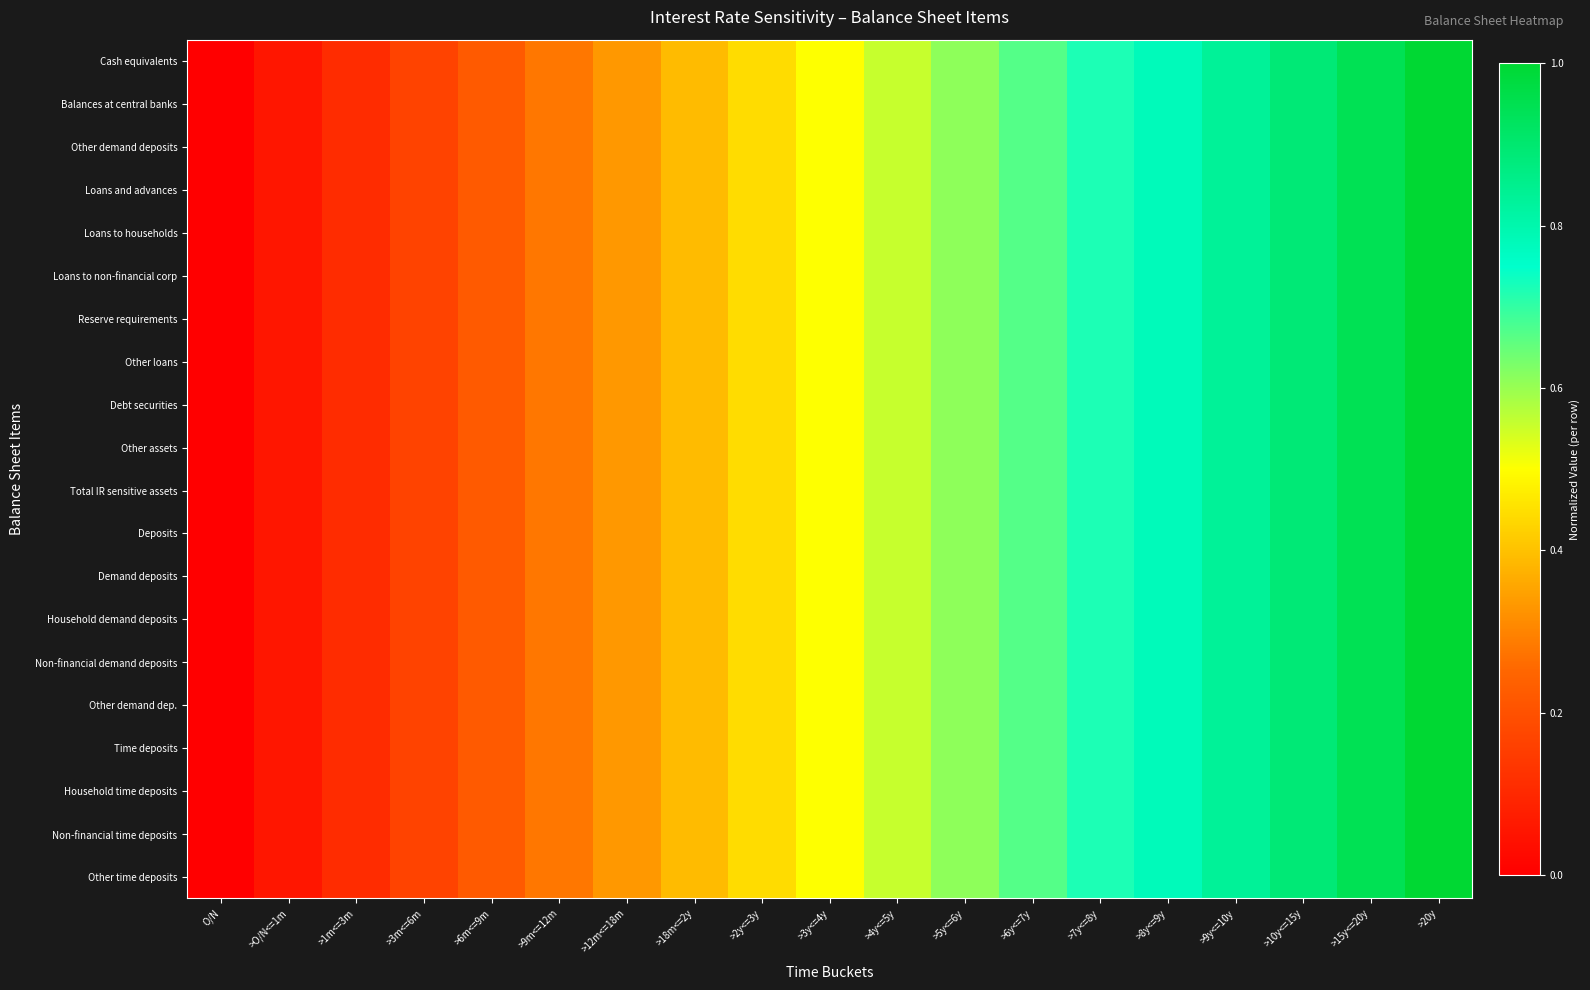

Reading left to right, transcribe all the data shown in this chart.

Cash equivalents: O/N=0.0	>O/N<=1m=0.1	>1m<=3m=0.1	>3m<=6m=0.2	>6m<=9m=0.2	>9m<=12m=0.3	>12m<=18m=0.3	>18m<=2y=0.4	>2y<=3y=0.4	>3y<=4y=0.5	>4y<=5y=0.6	>5y<=6y=0.6	>6y<=7y=0.7	>7y<=8y=0.7	>8y<=9y=0.8	>9y<=10y=0.8	>10y<=15y=0.9	>15y<=20y=0.9	>20y=1.0
Balances at central banks: O/N=0.0	>O/N<=1m=0.1	>1m<=3m=0.1	>3m<=6m=0.2	>6m<=9m=0.2	>9m<=12m=0.3	>12m<=18m=0.3	>18m<=2y=0.4	>2y<=3y=0.4	>3y<=4y=0.5	>4y<=5y=0.6	>5y<=6y=0.6	>6y<=7y=0.7	>7y<=8y=0.7	>8y<=9y=0.8	>9y<=10y=0.8	>10y<=15y=0.9	>15y<=20y=0.9	>20y=1.0
Other demand deposits: O/N=0.0	>O/N<=1m=0.1	>1m<=3m=0.1	>3m<=6m=0.2	>6m<=9m=0.2	>9m<=12m=0.3	>12m<=18m=0.3	>18m<=2y=0.4	>2y<=3y=0.4	>3y<=4y=0.5	>4y<=5y=0.6	>5y<=6y=0.6	>6y<=7y=0.7	>7y<=8y=0.7	>8y<=9y=0.8	>9y<=10y=0.8	>10y<=15y=0.9	>15y<=20y=0.9	>20y=1.0
Loans and advances: O/N=0.0	>O/N<=1m=0.1	>1m<=3m=0.1	>3m<=6m=0.2	>6m<=9m=0.2	>9m<=12m=0.3	>12m<=18m=0.3	>18m<=2y=0.4	>2y<=3y=0.4	>3y<=4y=0.5	>4y<=5y=0.6	>5y<=6y=0.6	>6y<=7y=0.7	>7y<=8y=0.7	>8y<=9y=0.8	>9y<=10y=0.8	>10y<=15y=0.9	>15y<=20y=0.9	>20y=1.0
Loans to households: O/N=0.0	>O/N<=1m=0.1	>1m<=3m=0.1	>3m<=6m=0.2	>6m<=9m=0.2	>9m<=12m=0.3	>12m<=18m=0.3	>18m<=2y=0.4	>2y<=3y=0.4	>3y<=4y=0.5	>4y<=5y=0.6	>5y<=6y=0.6	>6y<=7y=0.7	>7y<=8y=0.7	>8y<=9y=0.8	>9y<=10y=0.8	>10y<=15y=0.9	>15y<=20y=0.9	>20y=1.0
Loans to non-financial corp: O/N=0.0	>O/N<=1m=0.1	>1m<=3m=0.1	>3m<=6m=0.2	>6m<=9m=0.2	>9m<=12m=0.3	>12m<=18m=0.3	>18m<=2y=0.4	>2y<=3y=0.4	>3y<=4y=0.5	>4y<=5y=0.6	>5y<=6y=0.6	>6y<=7y=0.7	>7y<=8y=0.7	>8y<=9y=0.8	>9y<=10y=0.8	>10y<=15y=0.9	>15y<=20y=0.9	>20y=1.0
Reserve requirements: O/N=0.0	>O/N<=1m=0.1	>1m<=3m=0.1	>3m<=6m=0.2	>6m<=9m=0.2	>9m<=12m=0.3	>12m<=18m=0.3	>18m<=2y=0.4	>2y<=3y=0.4	>3y<=4y=0.5	>4y<=5y=0.6	>5y<=6y=0.6	>6y<=7y=0.7	>7y<=8y=0.7	>8y<=9y=0.8	>9y<=10y=0.8	>10y<=15y=0.9	>15y<=20y=0.9	>20y=1.0
Other loans: O/N=0.0	>O/N<=1m=0.1	>1m<=3m=0.1	>3m<=6m=0.2	>6m<=9m=0.2	>9m<=12m=0.3	>12m<=18m=0.3	>18m<=2y=0.4	>2y<=3y=0.4	>3y<=4y=0.5	>4y<=5y=0.6	>5y<=6y=0.6	>6y<=7y=0.7	>7y<=8y=0.7	>8y<=9y=0.8	>9y<=10y=0.8	>10y<=15y=0.9	>15y<=20y=0.9	>20y=1.0
Debt securities: O/N=0.0	>O/N<=1m=0.1	>1m<=3m=0.1	>3m<=6m=0.2	>6m<=9m=0.2	>9m<=12m=0.3	>12m<=18m=0.3	>18m<=2y=0.4	>2y<=3y=0.4	>3y<=4y=0.5	>4y<=5y=0.6	>5y<=6y=0.6	>6y<=7y=0.7	>7y<=8y=0.7	>8y<=9y=0.8	>9y<=10y=0.8	>10y<=15y=0.9	>15y<=20y=0.9	>20y=1.0
Other assets: O/N=0.0	>O/N<=1m=0.1	>1m<=3m=0.1	>3m<=6m=0.2	>6m<=9m=0.2	>9m<=12m=0.3	>12m<=18m=0.3	>18m<=2y=0.4	>2y<=3y=0.4	>3y<=4y=0.5	>4y<=5y=0.6	>5y<=6y=0.6	>6y<=7y=0.7	>7y<=8y=0.7	>8y<=9y=0.8	>9y<=10y=0.8	>10y<=15y=0.9	>15y<=20y=0.9	>20y=1.0
Total IR sensitive assets: O/N=0.0	>O/N<=1m=0.1	>1m<=3m=0.1	>3m<=6m=0.2	>6m<=9m=0.2	>9m<=12m=0.3	>12m<=18m=0.3	>18m<=2y=0.4	>2y<=3y=0.4	>3y<=4y=0.5	>4y<=5y=0.6	>5y<=6y=0.6	>6y<=7y=0.7	>7y<=8y=0.7	>8y<=9y=0.8	>9y<=10y=0.8	>10y<=15y=0.9	>15y<=20y=0.9	>20y=1.0
Deposits: O/N=0.0	>O/N<=1m=0.1	>1m<=3m=0.1	>3m<=6m=0.2	>6m<=9m=0.2	>9m<=12m=0.3	>12m<=18m=0.3	>18m<=2y=0.4	>2y<=3y=0.4	>3y<=4y=0.5	>4y<=5y=0.6	>5y<=6y=0.6	>6y<=7y=0.7	>7y<=8y=0.7	>8y<=9y=0.8	>9y<=10y=0.8	>10y<=15y=0.9	>15y<=20y=0.9	>20y=1.0
Demand deposits: O/N=0.0	>O/N<=1m=0.1	>1m<=3m=0.1	>3m<=6m=0.2	>6m<=9m=0.2	>9m<=12m=0.3	>12m<=18m=0.3	>18m<=2y=0.4	>2y<=3y=0.4	>3y<=4y=0.5	>4y<=5y=0.6	>5y<=6y=0.6	>6y<=7y=0.7	>7y<=8y=0.7	>8y<=9y=0.8	>9y<=10y=0.8	>10y<=15y=0.9	>15y<=20y=0.9	>20y=1.0
Household demand deposits: O/N=0.0	>O/N<=1m=0.1	>1m<=3m=0.1	>3m<=6m=0.2	>6m<=9m=0.2	>9m<=12m=0.3	>12m<=18m=0.3	>18m<=2y=0.4	>2y<=3y=0.4	>3y<=4y=0.5	>4y<=5y=0.6	>5y<=6y=0.6	>6y<=7y=0.7	>7y<=8y=0.7	>8y<=9y=0.8	>9y<=10y=0.8	>10y<=15y=0.9	>15y<=20y=0.9	>20y=1.0
Non-financial demand deposits: O/N=0.0	>O/N<=1m=0.1	>1m<=3m=0.1	>3m<=6m=0.2	>6m<=9m=0.2	>9m<=12m=0.3	>12m<=18m=0.3	>18m<=2y=0.4	>2y<=3y=0.4	>3y<=4y=0.5	>4y<=5y=0.6	>5y<=6y=0.6	>6y<=7y=0.7	>7y<=8y=0.7	>8y<=9y=0.8	>9y<=10y=0.8	>10y<=15y=0.9	>15y<=20y=0.9	>20y=1.0
Other demand dep.: O/N=0.0	>O/N<=1m=0.1	>1m<=3m=0.1	>3m<=6m=0.2	>6m<=9m=0.2	>9m<=12m=0.3	>12m<=18m=0.3	>18m<=2y=0.4	>2y<=3y=0.4	>3y<=4y=0.5	>4y<=5y=0.6	>5y<=6y=0.6	>6y<=7y=0.7	>7y<=8y=0.7	>8y<=9y=0.8	>9y<=10y=0.8	>10y<=15y=0.9	>15y<=20y=0.9	>20y=1.0
Time deposits: O/N=0.0	>O/N<=1m=0.1	>1m<=3m=0.1	>3m<=6m=0.2	>6m<=9m=0.2	>9m<=12m=0.3	>12m<=18m=0.3	>18m<=2y=0.4	>2y<=3y=0.4	>3y<=4y=0.5	>4y<=5y=0.6	>5y<=6y=0.6	>6y<=7y=0.7	>7y<=8y=0.7	>8y<=9y=0.8	>9y<=10y=0.8	>10y<=15y=0.9	>15y<=20y=0.9	>20y=1.0
Household time deposits: O/N=0.0	>O/N<=1m=0.1	>1m<=3m=0.1	>3m<=6m=0.2	>6m<=9m=0.2	>9m<=12m=0.3	>12m<=18m=0.3	>18m<=2y=0.4	>2y<=3y=0.4	>3y<=4y=0.5	>4y<=5y=0.6	>5y<=6y=0.6	>6y<=7y=0.7	>7y<=8y=0.7	>8y<=9y=0.8	>9y<=10y=0.8	>10y<=15y=0.9	>15y<=20y=0.9	>20y=1.0
Non-financial time deposits: O/N=0.0	>O/N<=1m=0.1	>1m<=3m=0.1	>3m<=6m=0.2	>6m<=9m=0.2	>9m<=12m=0.3	>12m<=18m=0.3	>18m<=2y=0.4	>2y<=3y=0.4	>3y<=4y=0.5	>4y<=5y=0.6	>5y<=6y=0.6	>6y<=7y=0.7	>7y<=8y=0.7	>8y<=9y=0.8	>9y<=10y=0.8	>10y<=15y=0.9	>15y<=20y=0.9	>20y=1.0
Other time deposits: O/N=0.0	>O/N<=1m=0.1	>1m<=3m=0.1	>3m<=6m=0.2	>6m<=9m=0.2	>9m<=12m=0.3	>12m<=18m=0.3	>18m<=2y=0.4	>2y<=3y=0.4	>3y<=4y=0.5	>4y<=5y=0.6	>5y<=6y=0.6	>6y<=7y=0.7	>7y<=8y=0.7	>8y<=9y=0.8	>9y<=10y=0.8	>10y<=15y=0.9	>15y<=20y=0.9	>20y=1.0